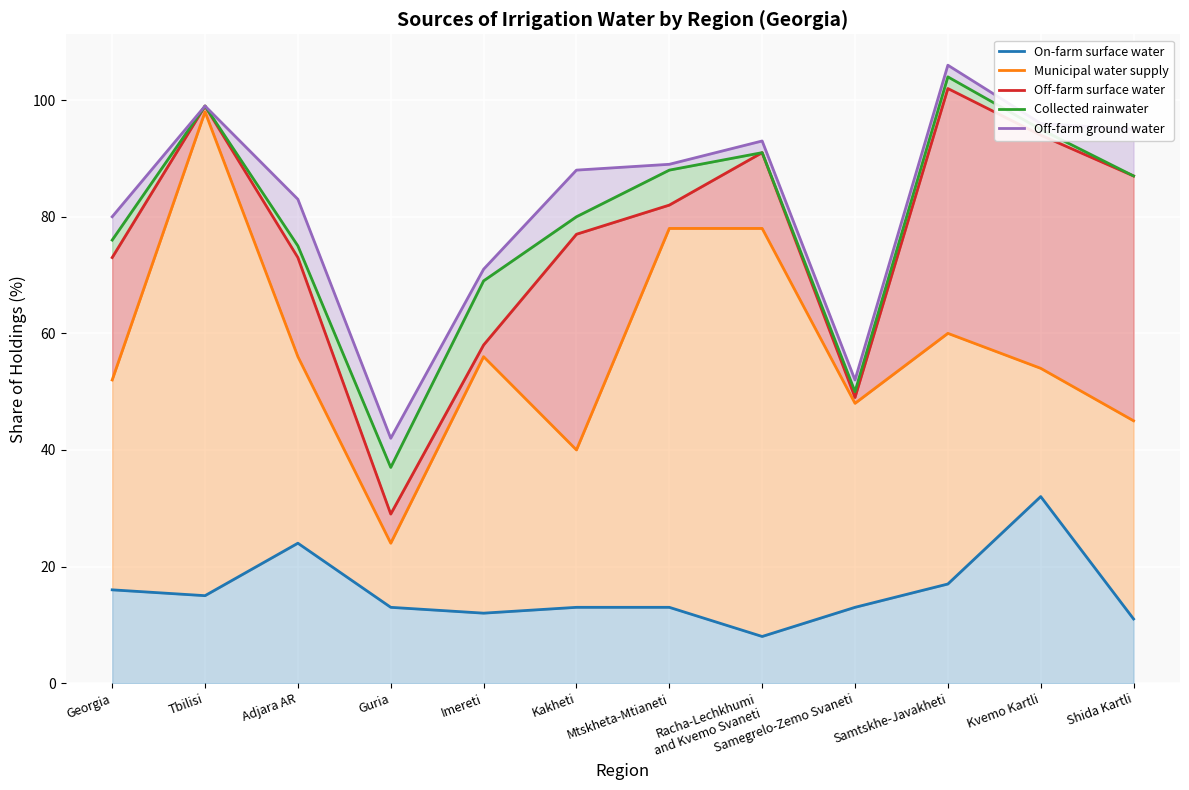

Which series changed the most between Tbilisi and Samtskhe-Javakheti?

Municipal water supply